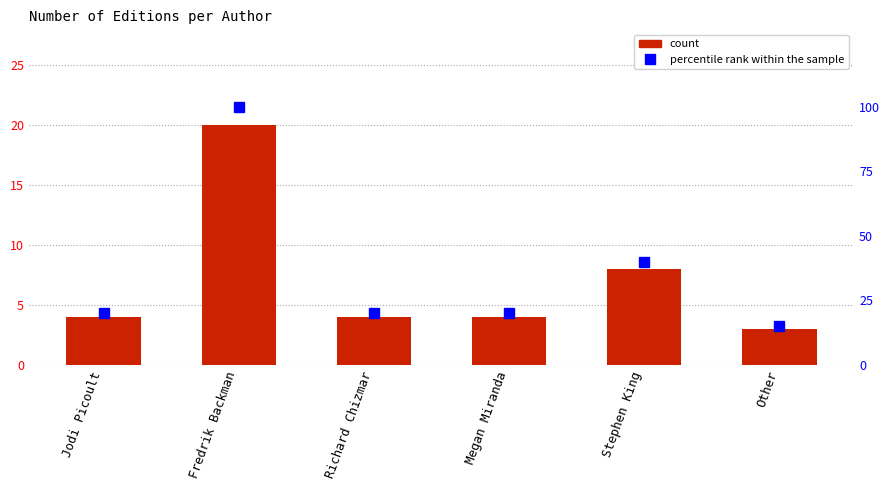

List the series in order of their peak value, lowest first.

count, percentile rank within the sample